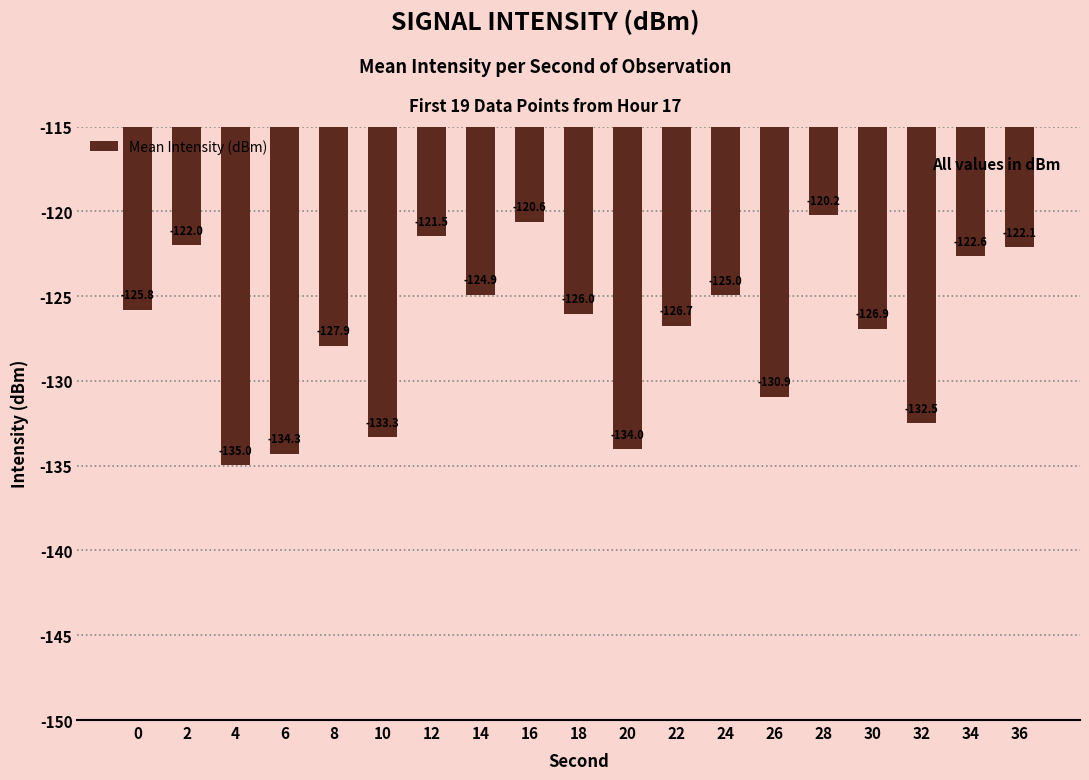

True or false: the data shows -193.6 at 6.

False